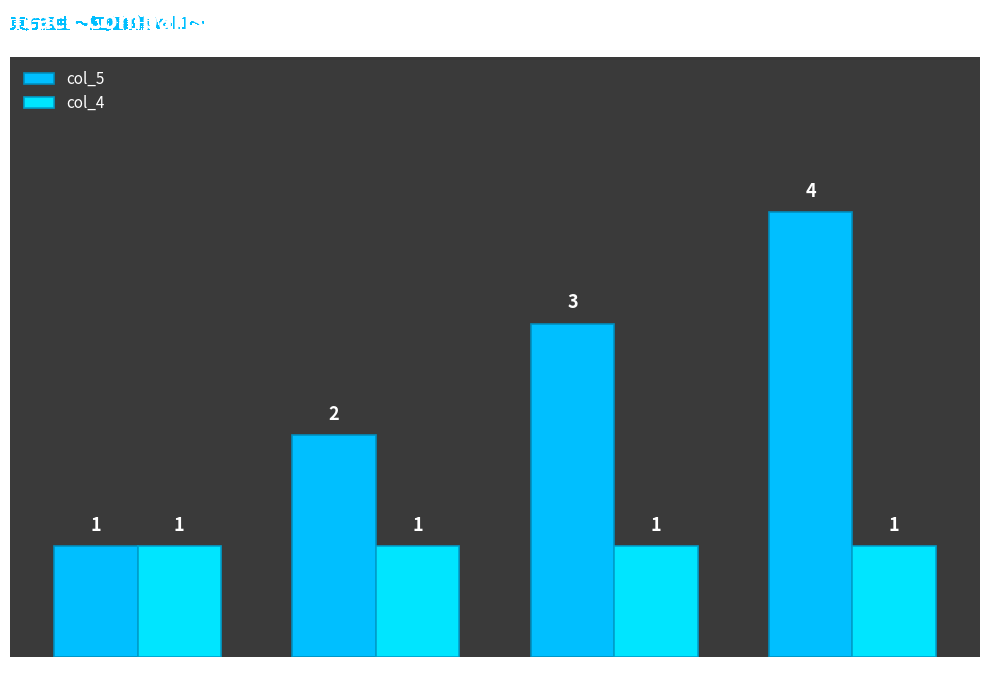

What is the difference between the maximum and minimum values in the col_5 series?

3